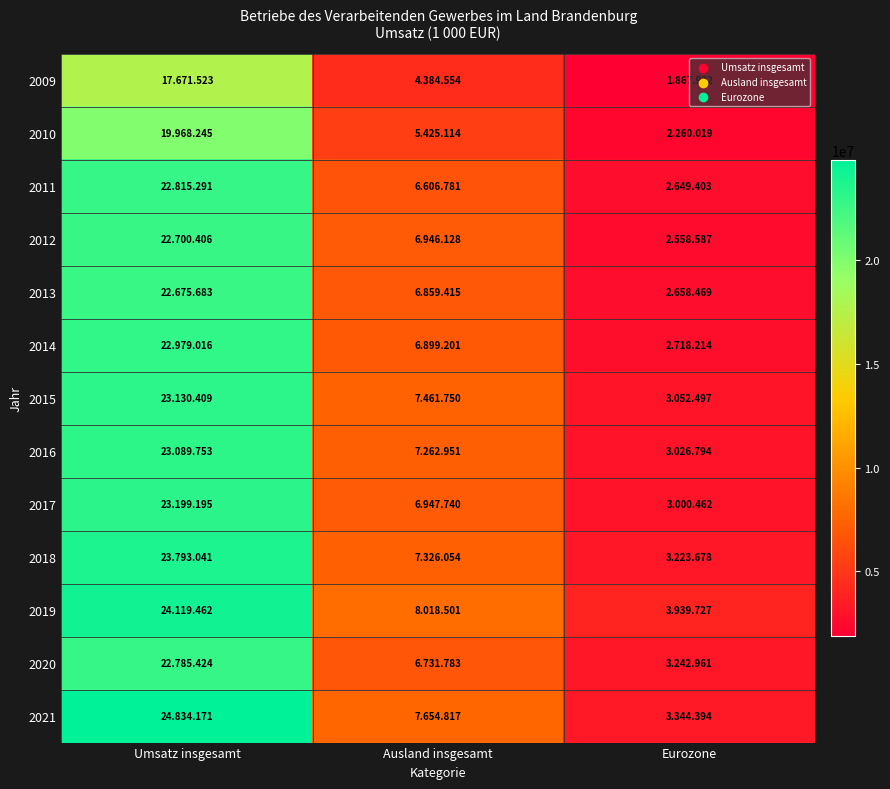

Rank the series at Eurozone from lowest to highest value.

2009, 2010, 2012, 2011, 2013, 2014, 2017, 2016, 2015, 2018, 2020, 2021, 2019